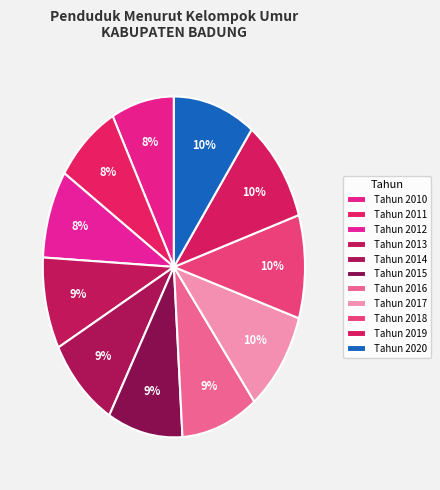

How many segments does this pie chart have?

11